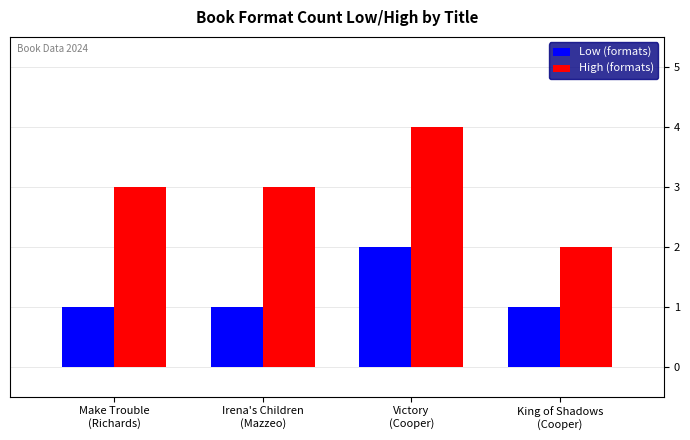

What position from the left is Make Trouble
(Richards)?

1